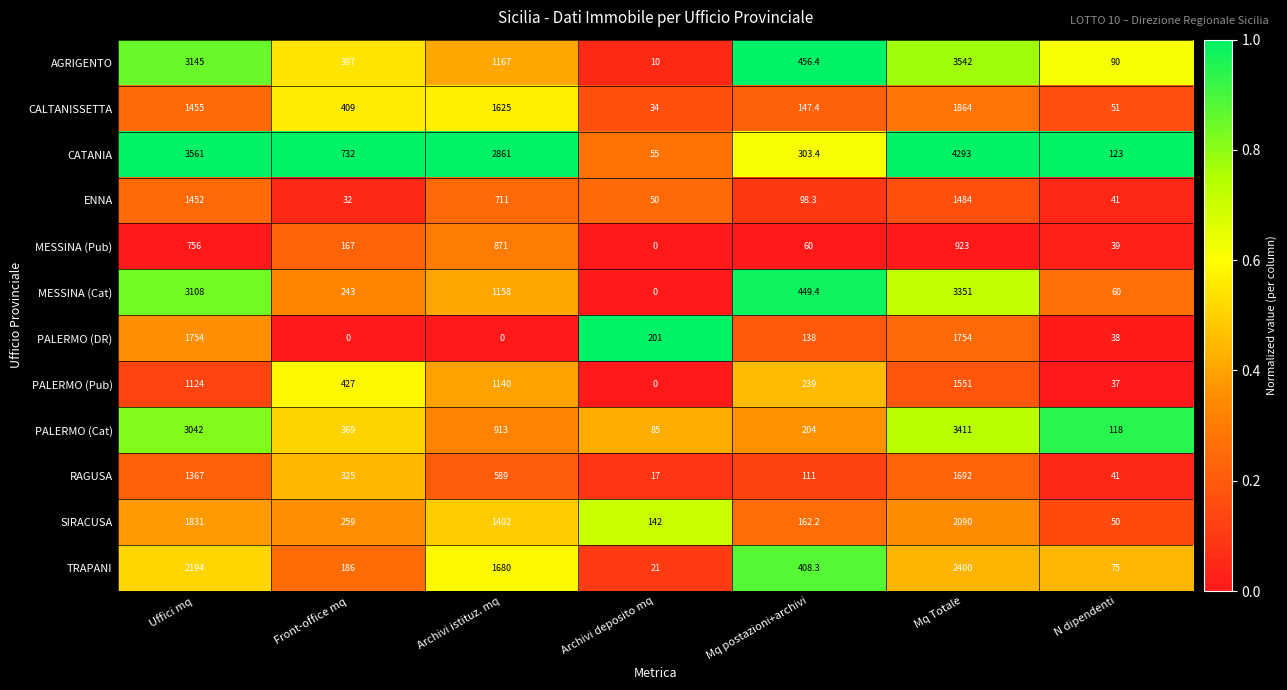

At which category is the sum across all series the highest?

Mq Totale